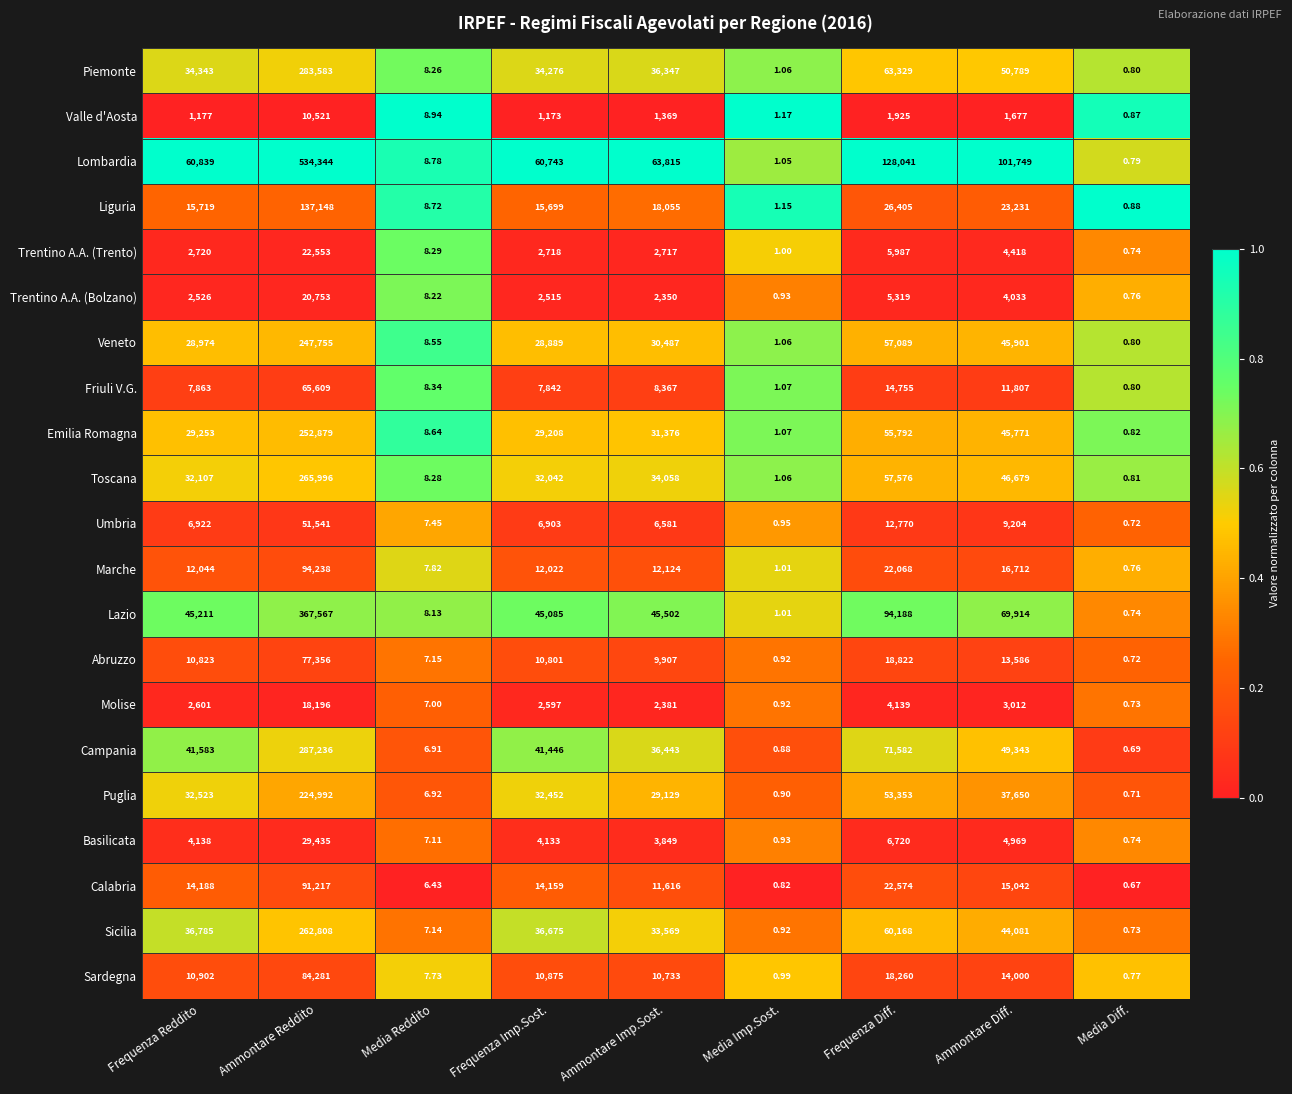

Which series has the largest range (max minus min)?

Lombardia